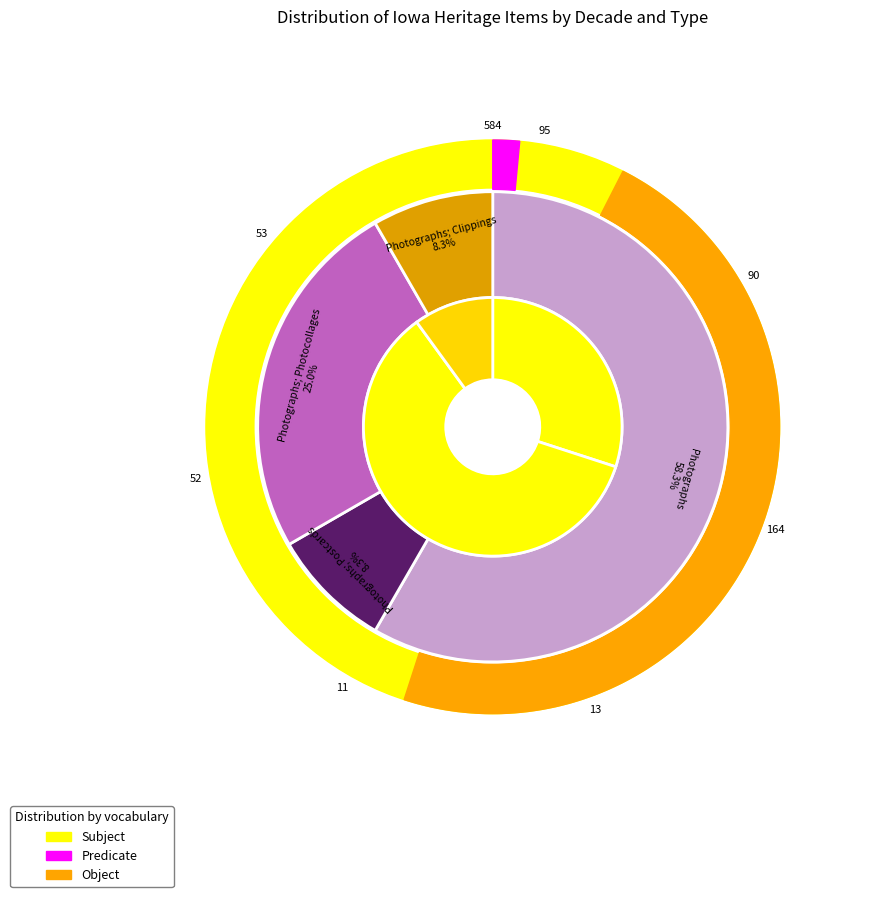

Does 34400 account for over 50% of the chart?

No